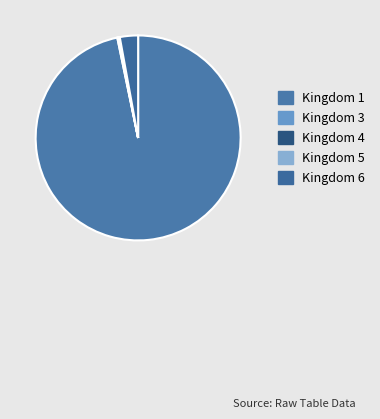

How many segments does this pie chart have?

5